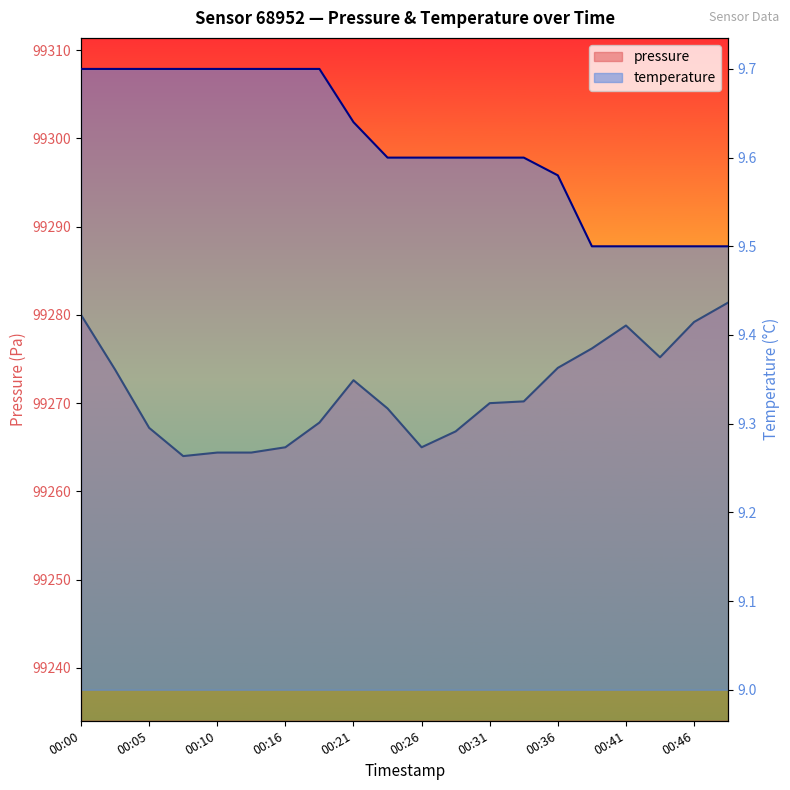

Which series has the widest spread of values?

pressure